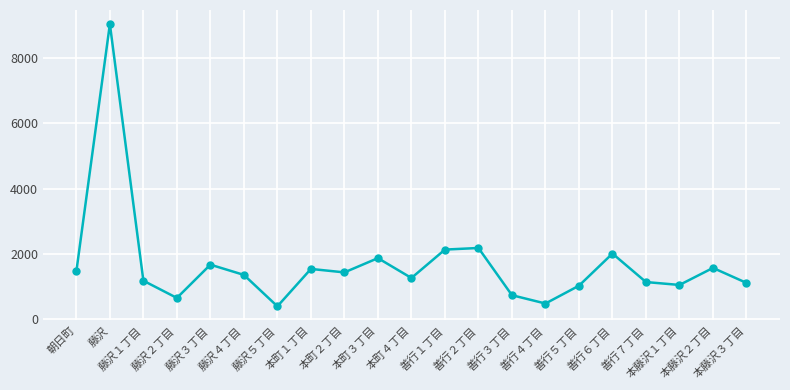

At which category does the chart reach its minimum across all series?

藤沢５丁目